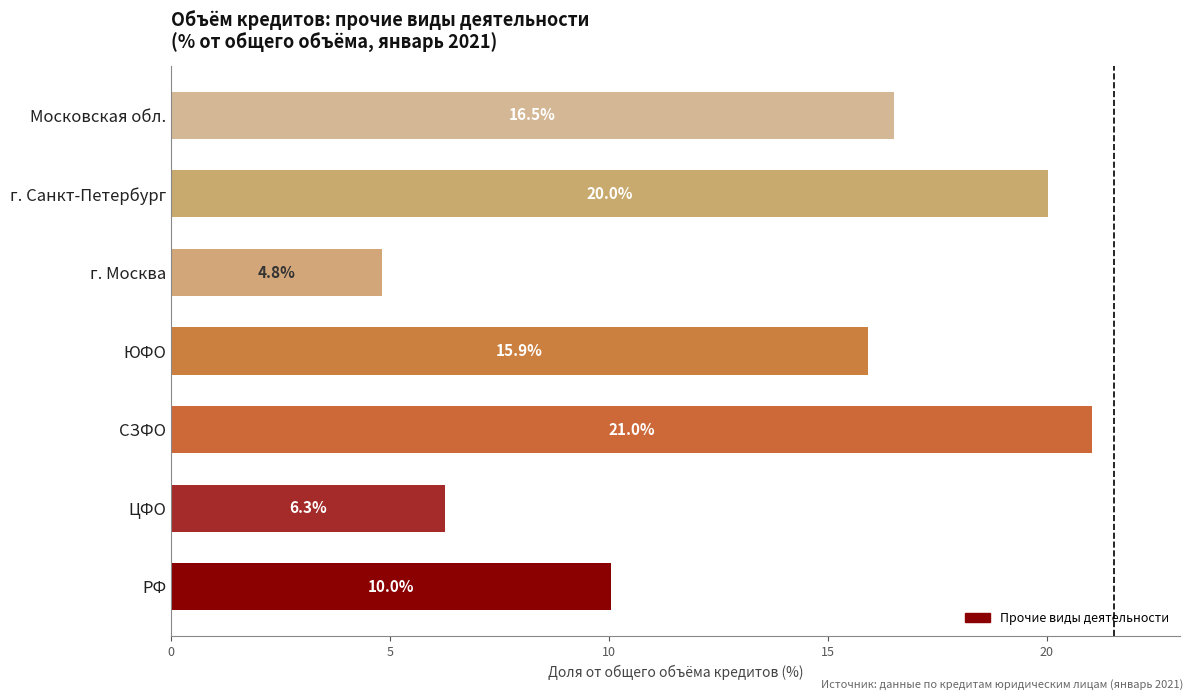

Rank the categories by value from lowest to highest.

г. Москва, ЦФО, РФ, ЮФО, Московская обл., г. Санкт-Петербург, СЗФО